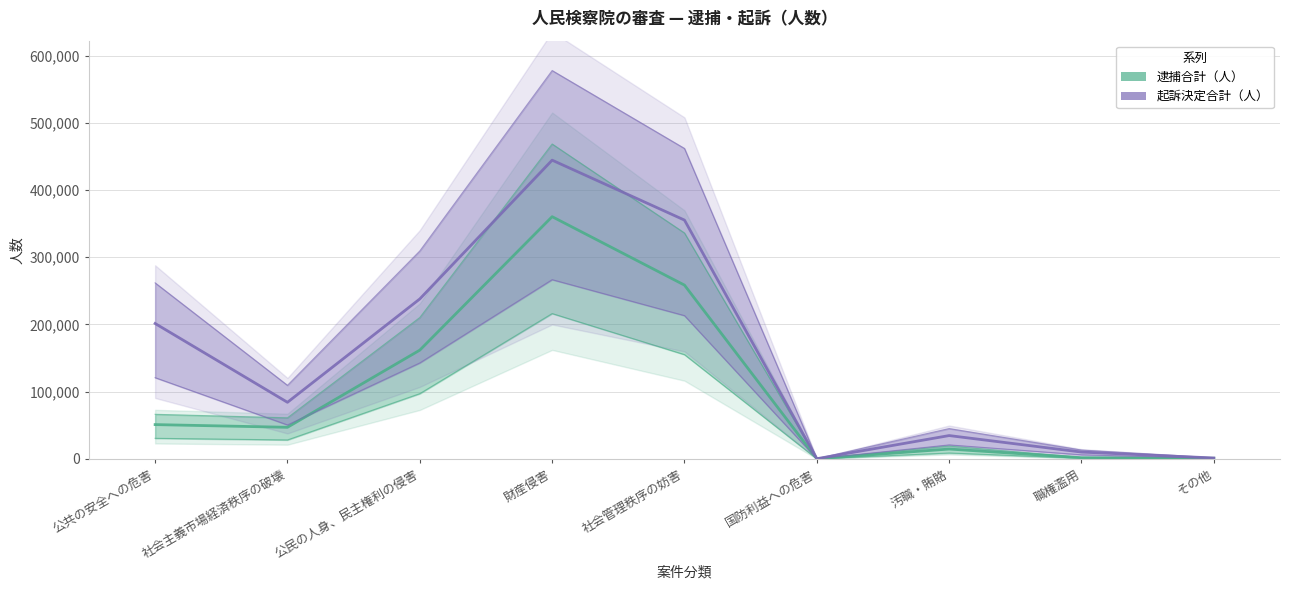

Does the chart display data point markers on the line(s)?

No